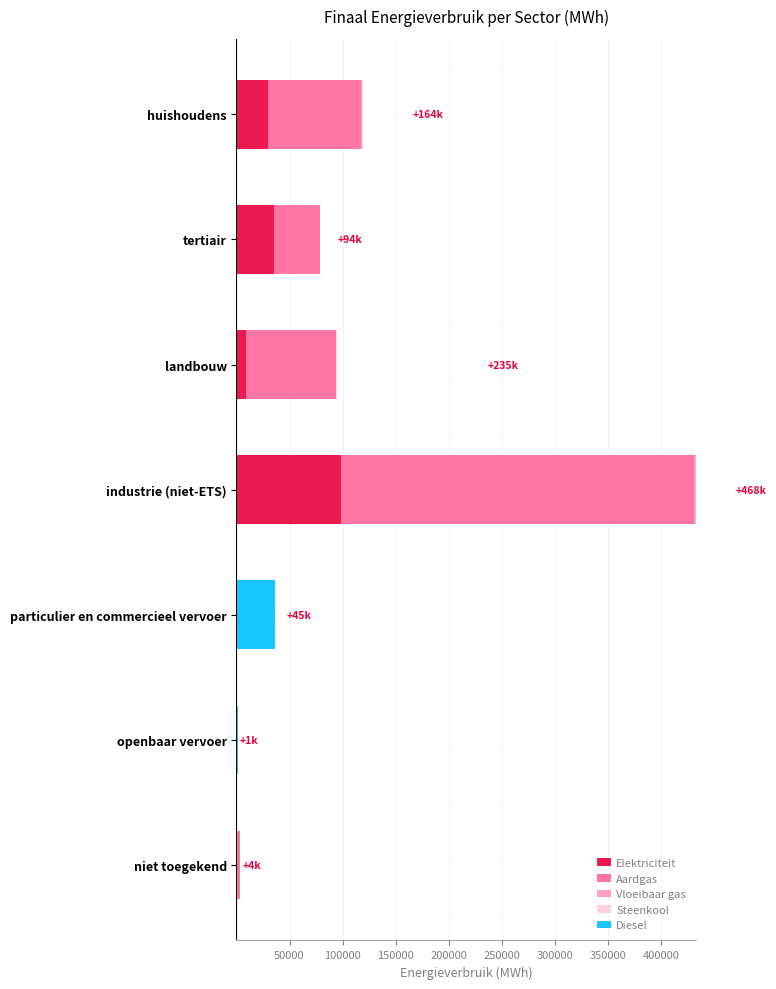

Is it true that Elektriciteit equals 98934.7 at industrie (niet-ETS)?

True